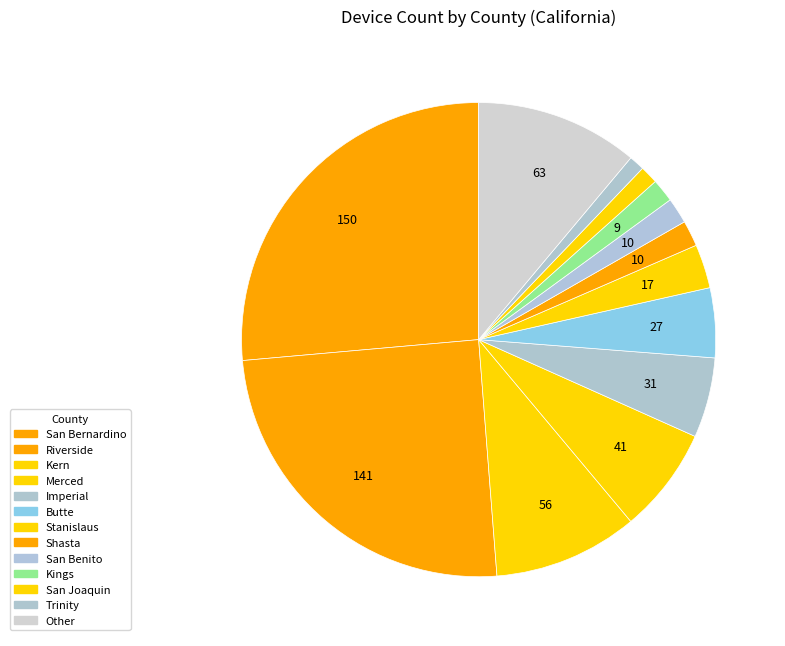

Count the number of slices in the pie.

13